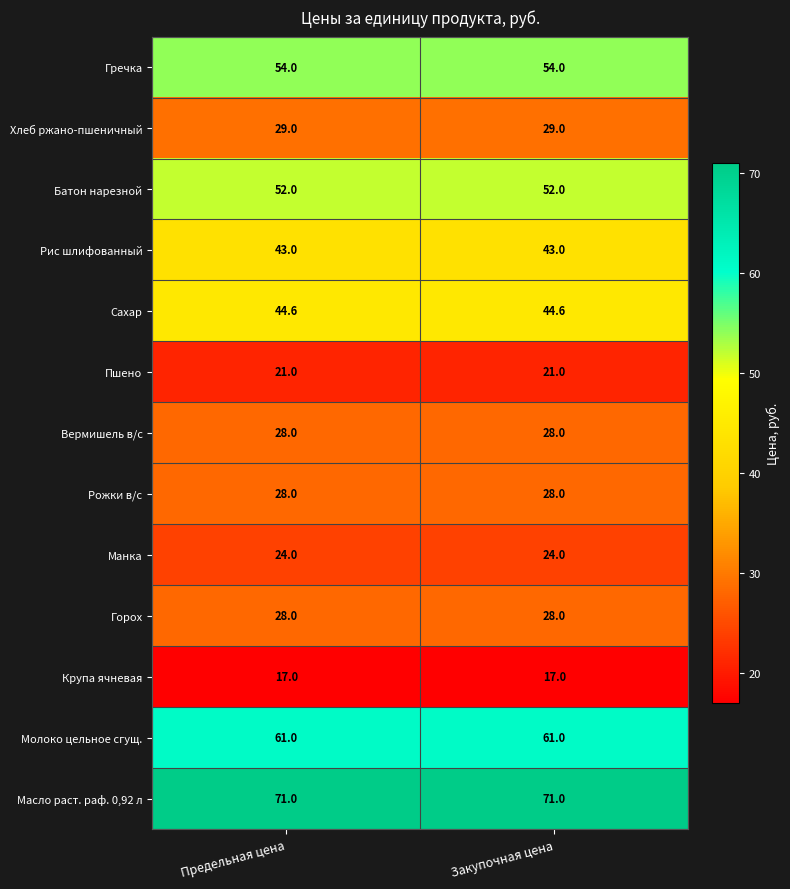

What is the minimum value for Крупа ячневая?

17.0